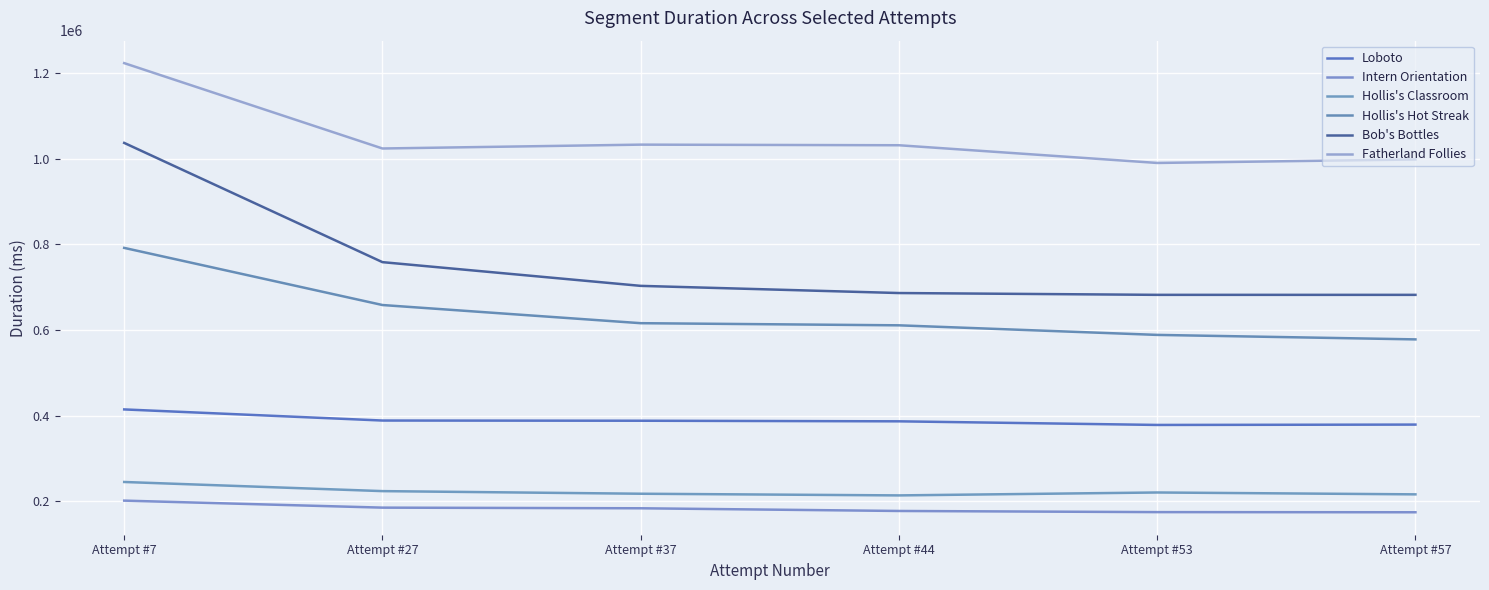

Is the value of Hollis's Hot Streak at Attempt #44 greater than the value of Hollis's Classroom at Attempt #27?

Yes